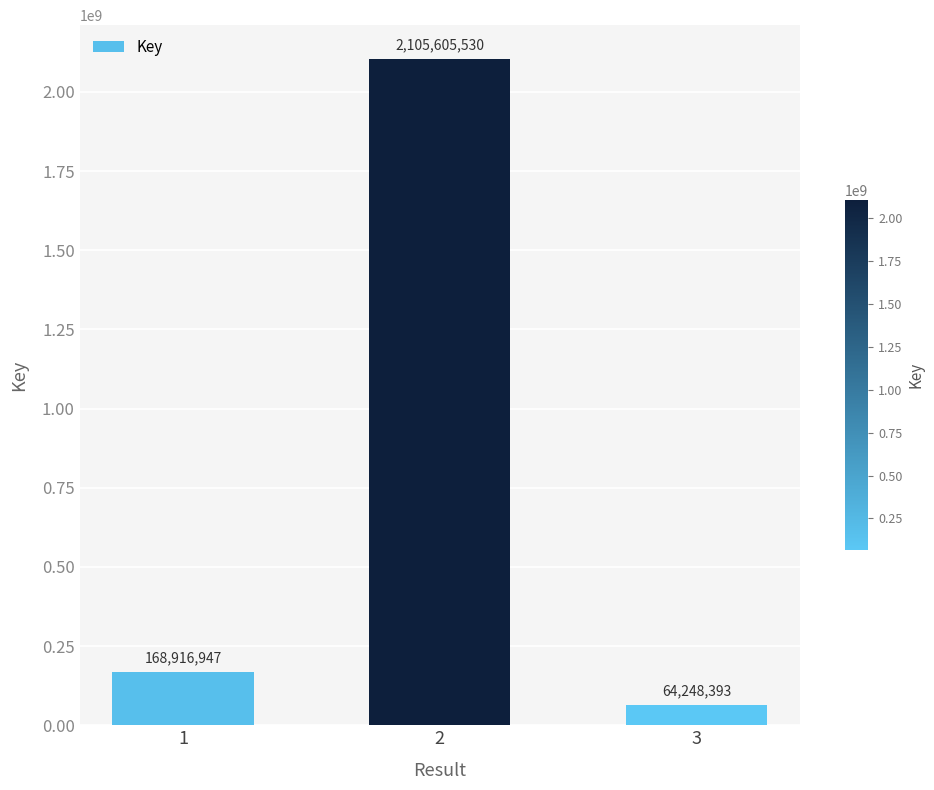

What is the average value?

779590290